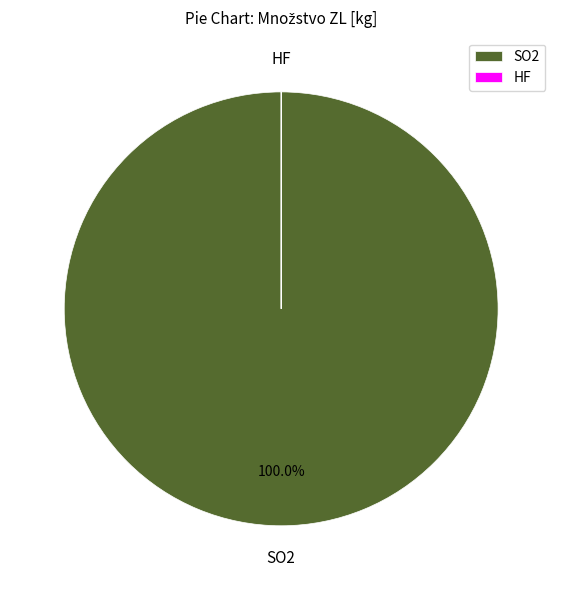

What is the largest slice in the pie chart?

SO2